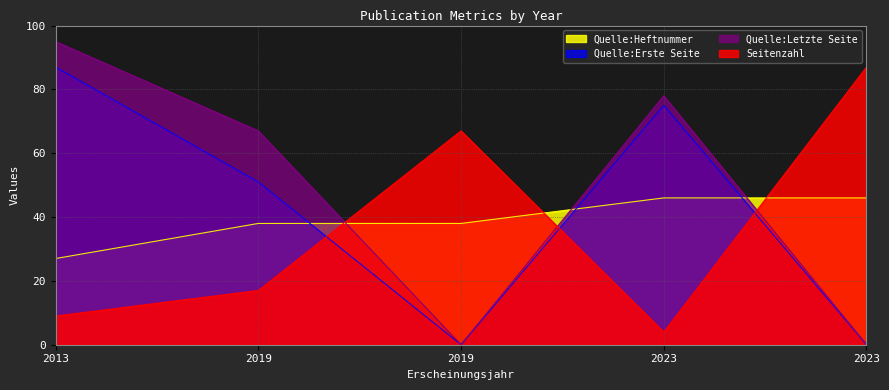

Reading left to right, list all the values displayed in this chart.

Seitenzahl: 9	17	67	4	87
Quelle:Erste Seite: 87	51	0	75	0
Quelle:Letzte Seite: 95	67	0	78	0
Quelle:Heftnummer: 27	38	38	46	46